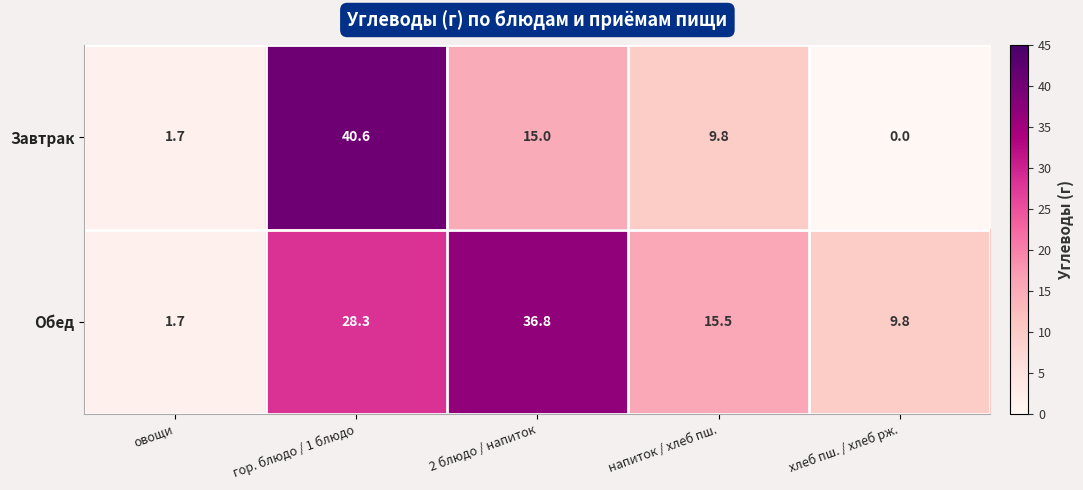

At which category is the sum across all series the highest?

гор. блюдо / 1 блюдо